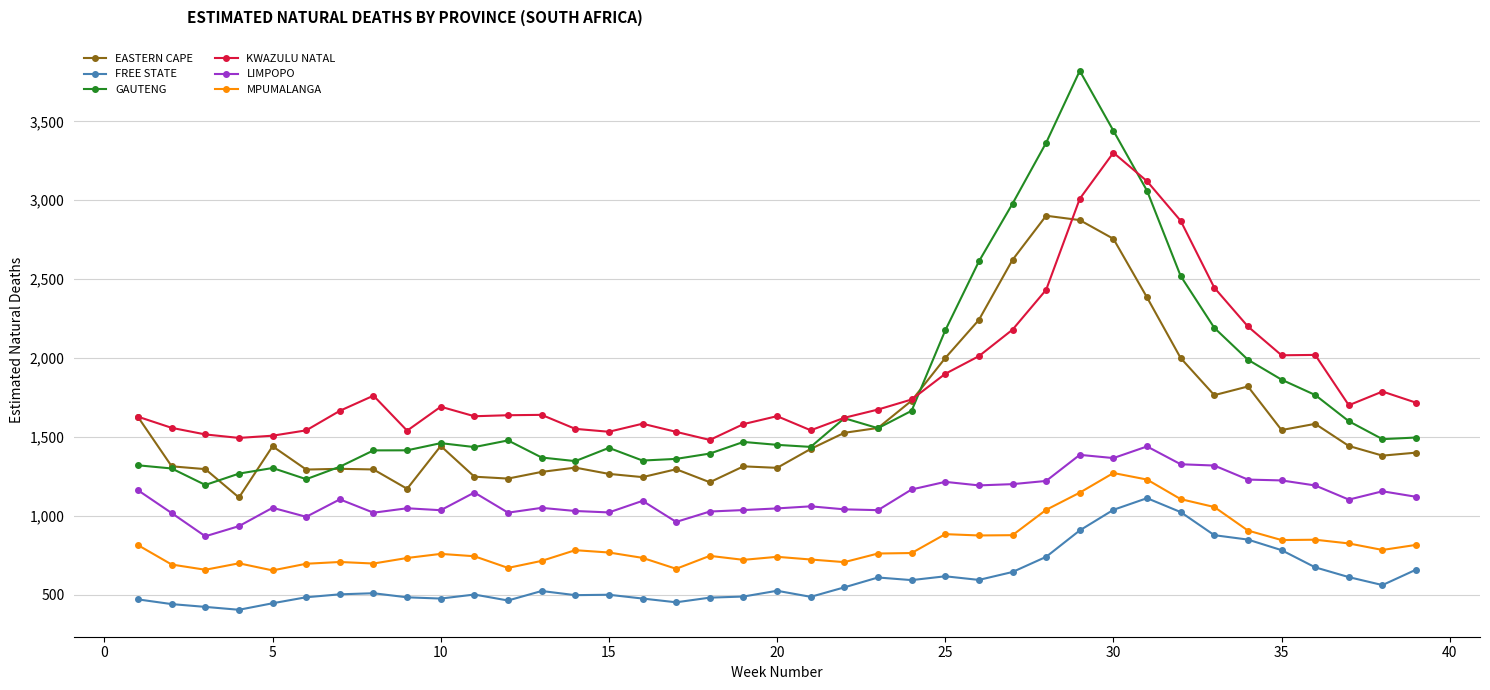

True or false: MPUMALANGA and GAUTENG cross at least once.

False